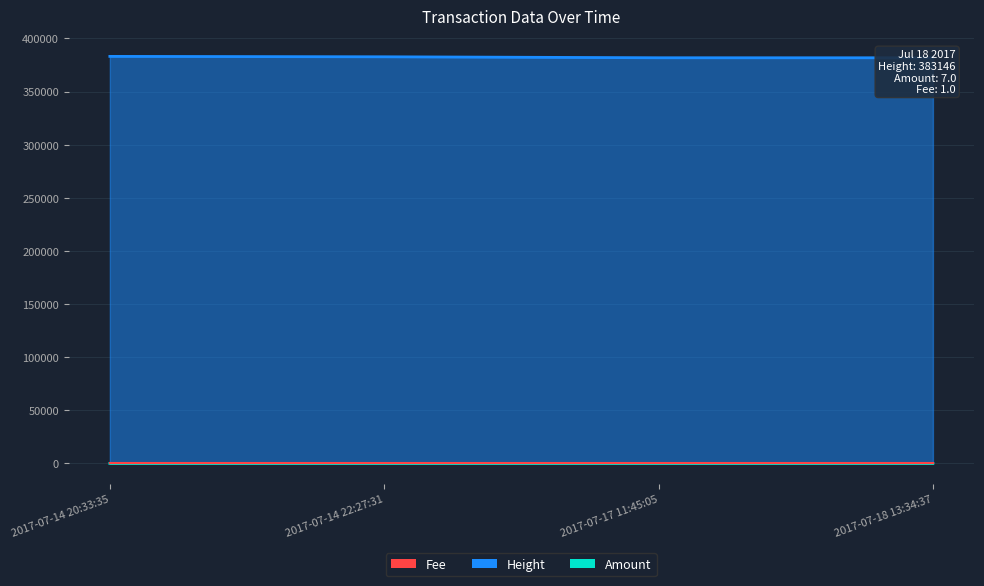

What is the sum of all Height values?

1529578